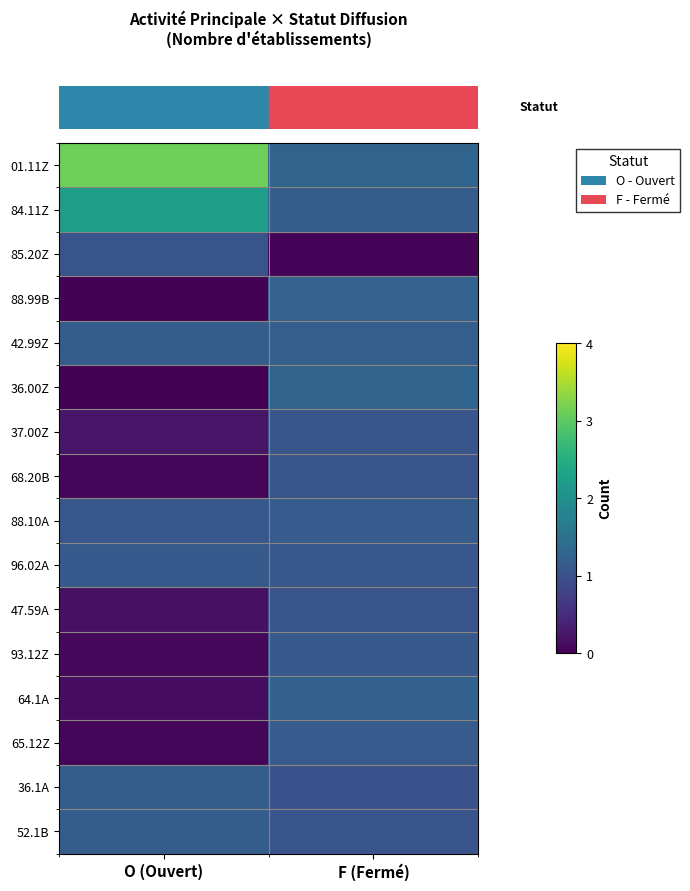

At how many categories does at least one series exceed 2?

1